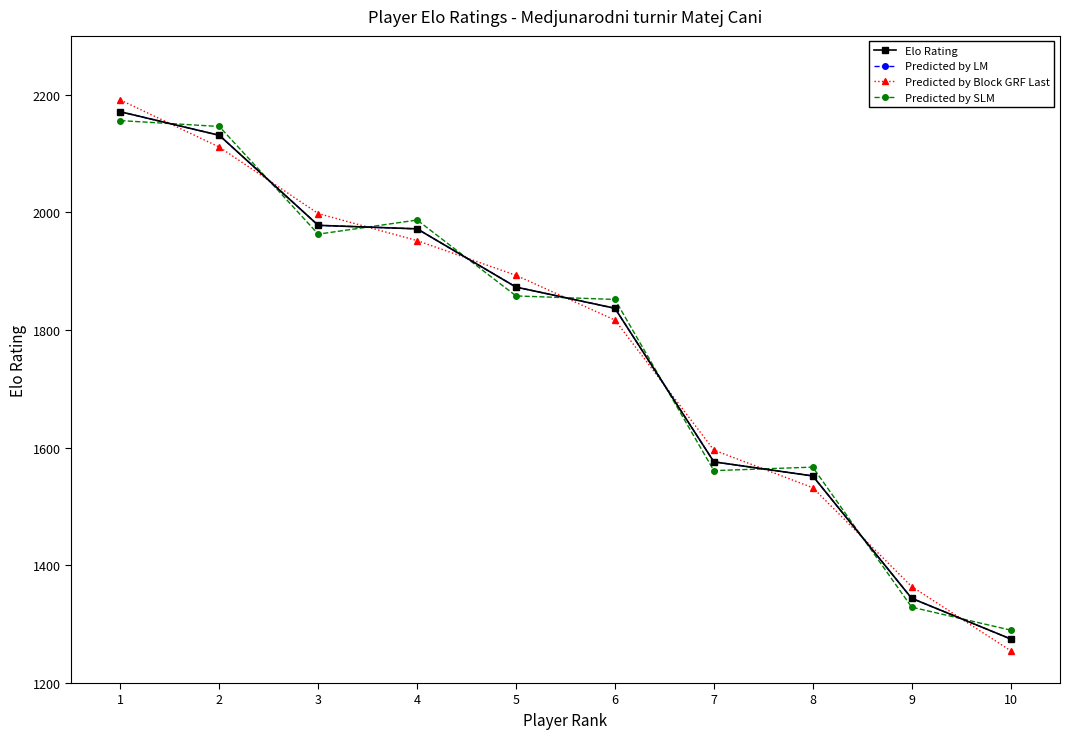

What is the average value of the Predicted by Block GRF Last series?

1771